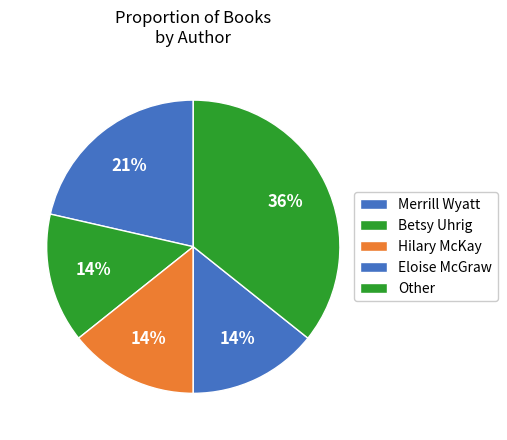

Does any single category account for the majority?

No